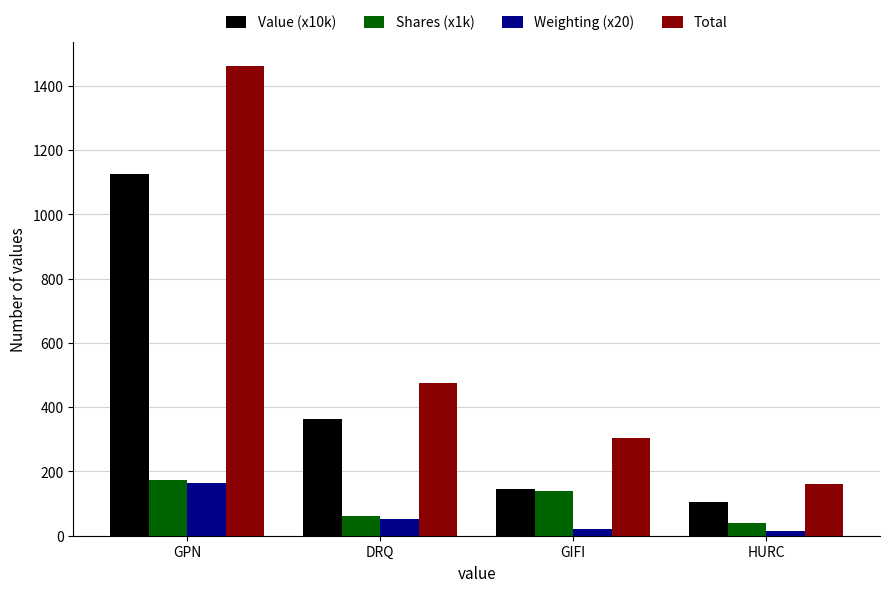

At which category is the sum across all series the highest?

GPN